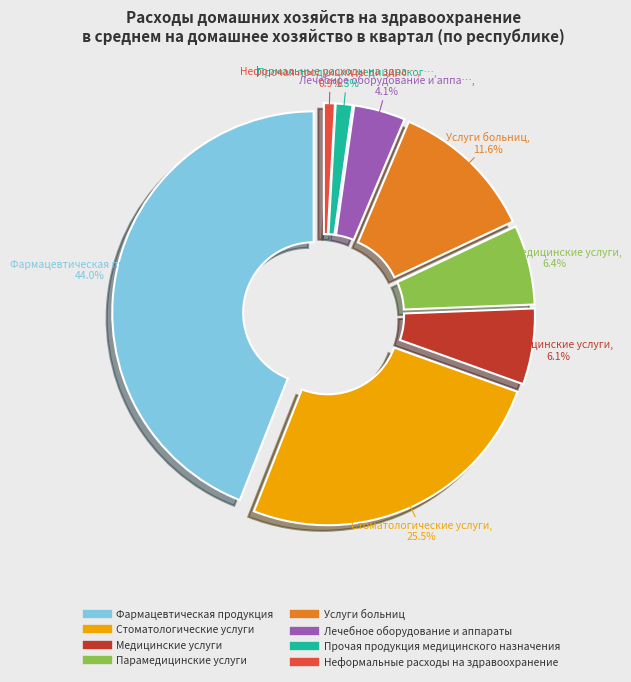

How many slices are in this pie chart?

8